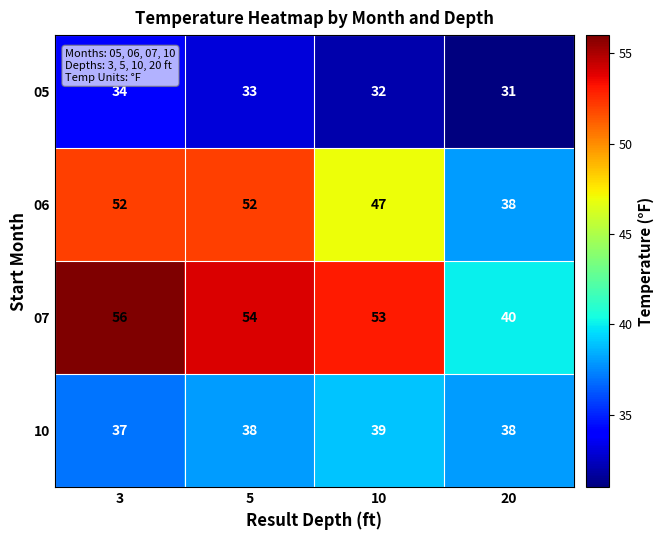

Reading left to right, list all the values displayed in this chart.

05: 3=34	5=33	10=32	20=31
06: 3=52	5=52	10=47	20=38
07: 3=56	5=54	10=53	20=40
10: 3=37	5=38	10=39	20=38